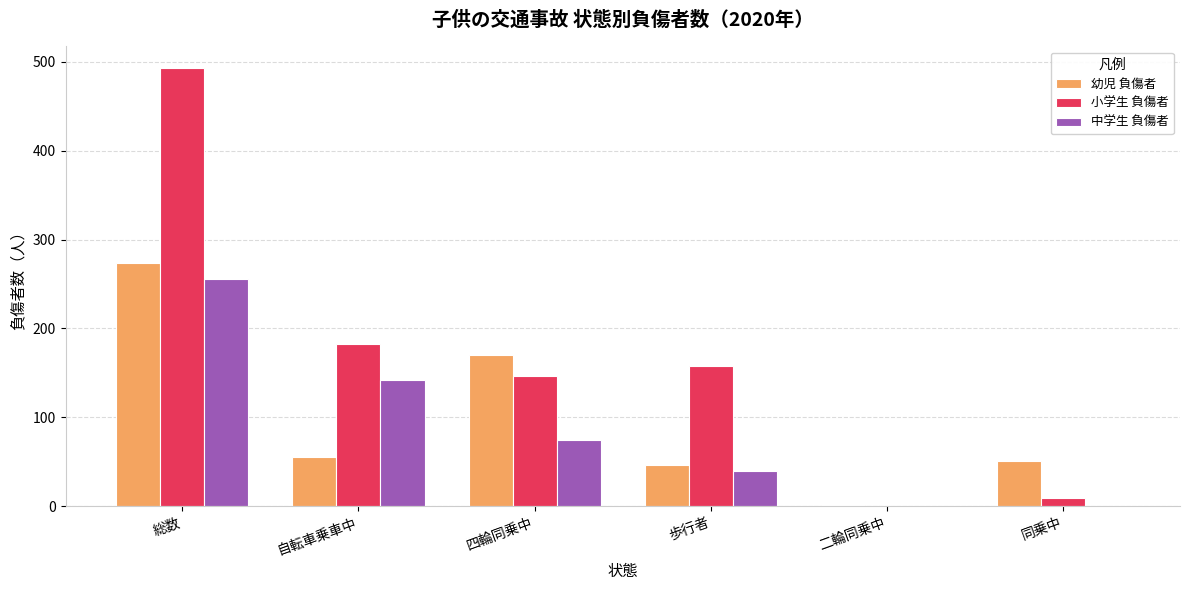

Is it true that 幼児 負傷者 equals 51 at 同乗中?

True